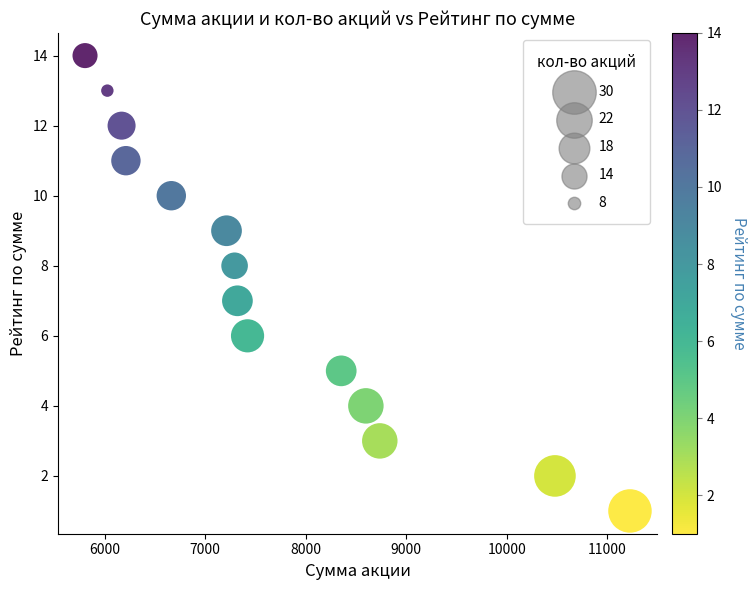

What is the range of Y values (max minus min)?

13